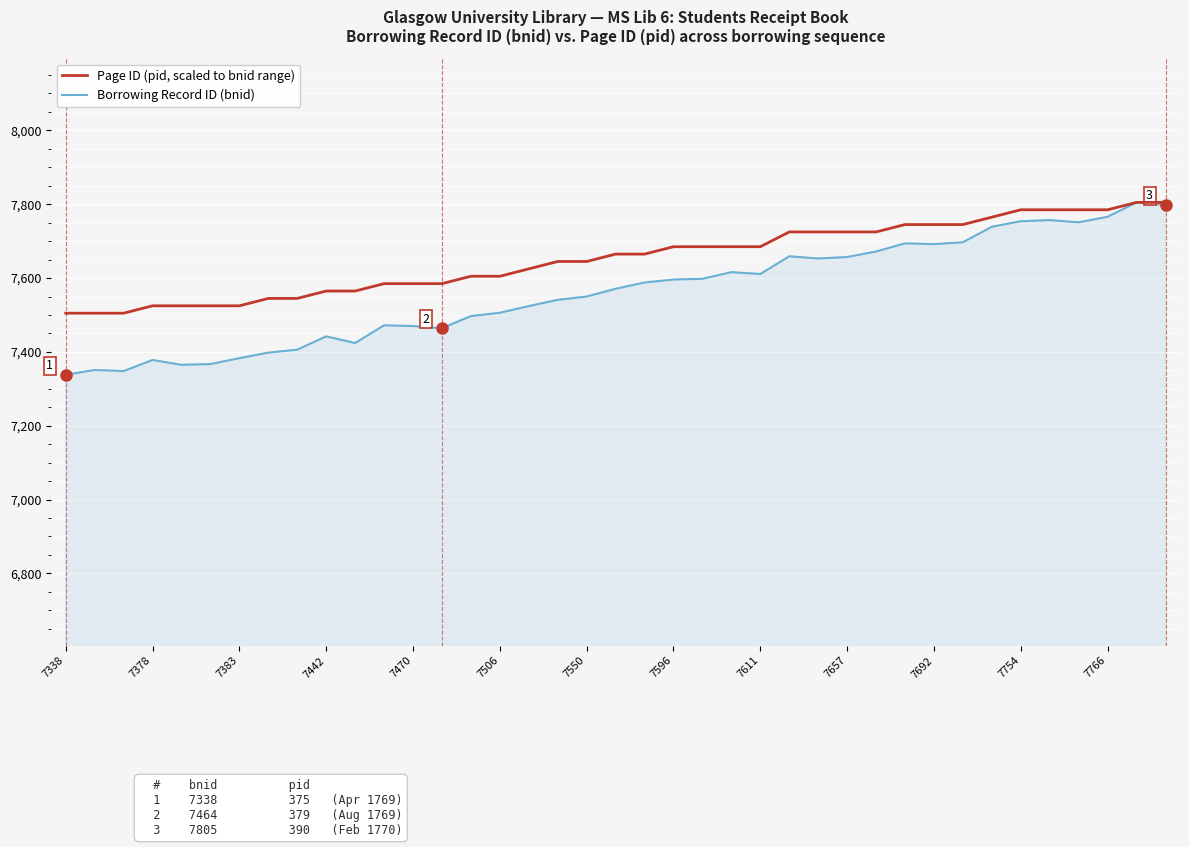

What is the minimum value shown in the chart?

7338.0